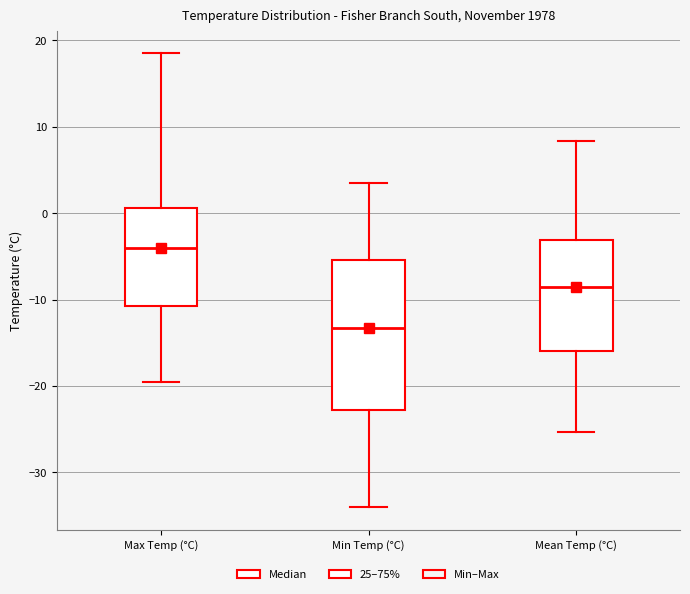

Where does the median line of the box for Mean Temp (°C) sit on the y-axis? The values are not printed on the chart, so give them approximately, as read against the axis.

-8